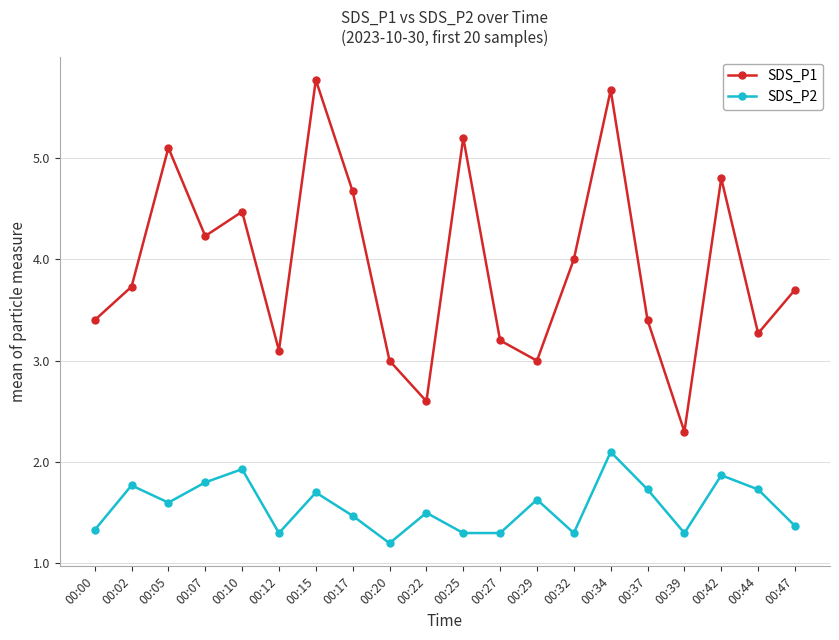

Which series has the largest range (max minus min)?

SDS_P1